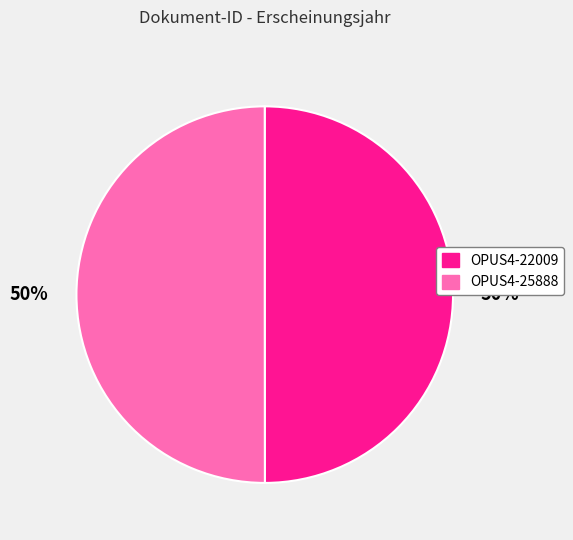

Approximately how many times larger is the value at OPUS4-25888 compared to OPUS4-22009?

1.0